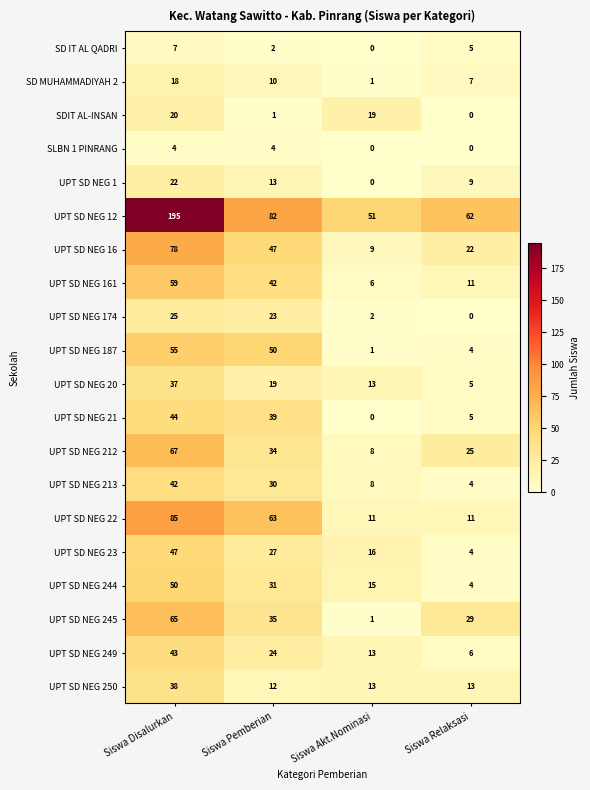

Is it true that UPT SD NEG 161 equals 6 at Siswa Akt.Nominasi?

True